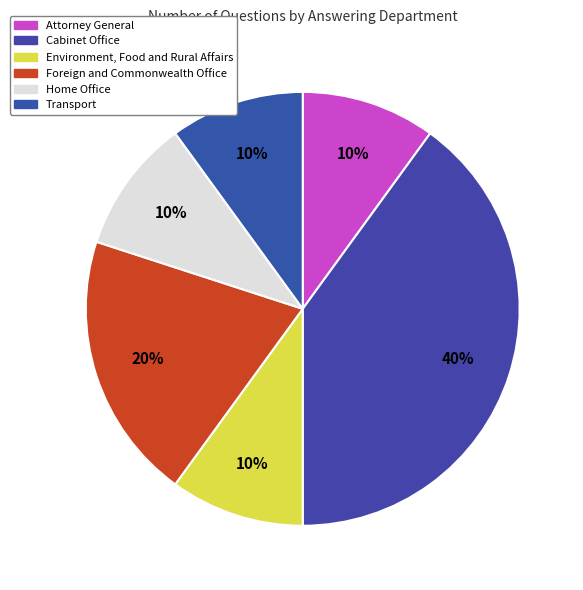

To the nearest percent, what portion does Home Office represent?

10%